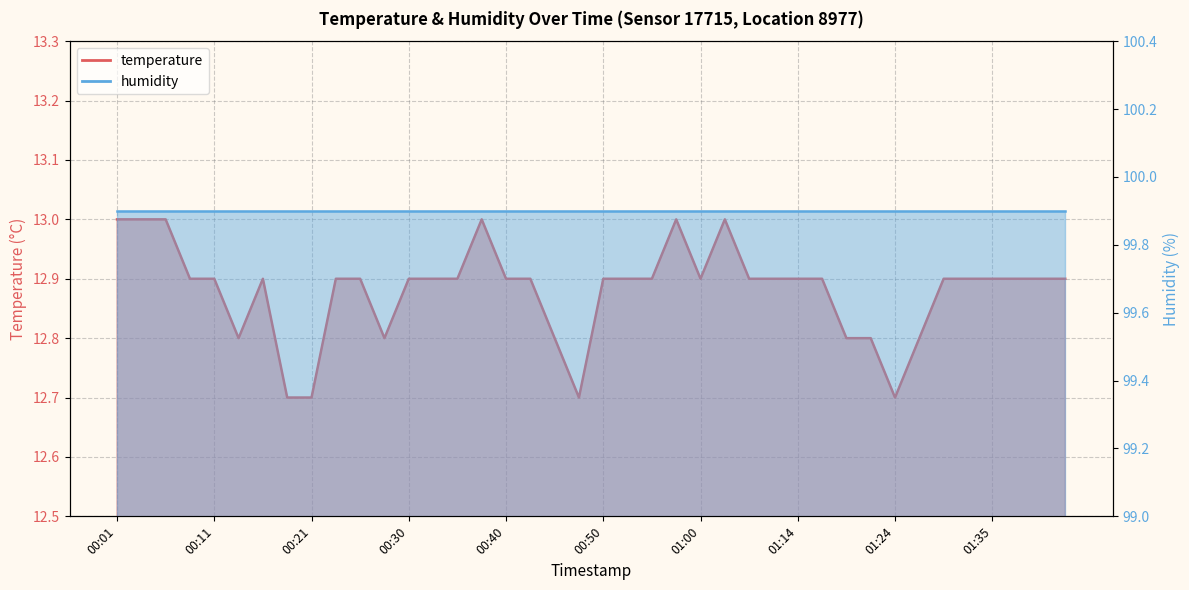

How many interior local valleys (lower than both neighbors) does the data have?

5